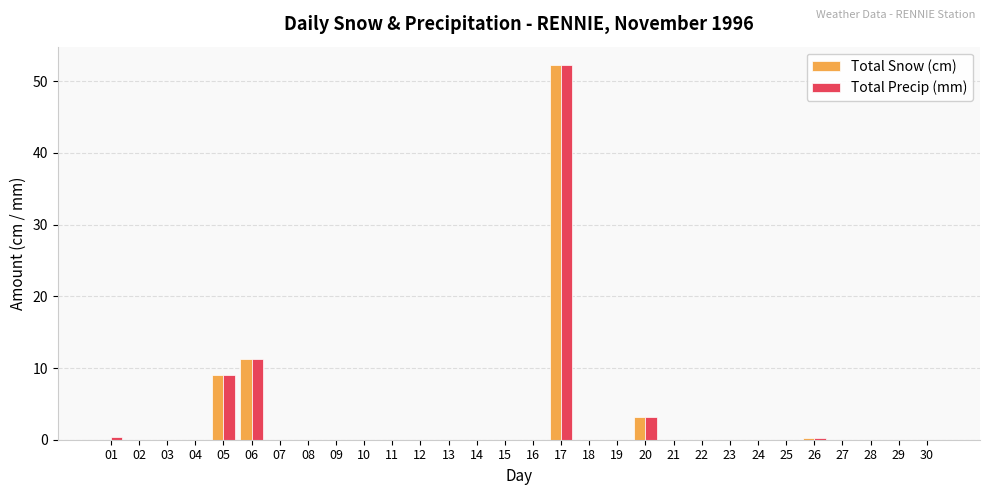

What is the maximum value shown in the chart?

52.2